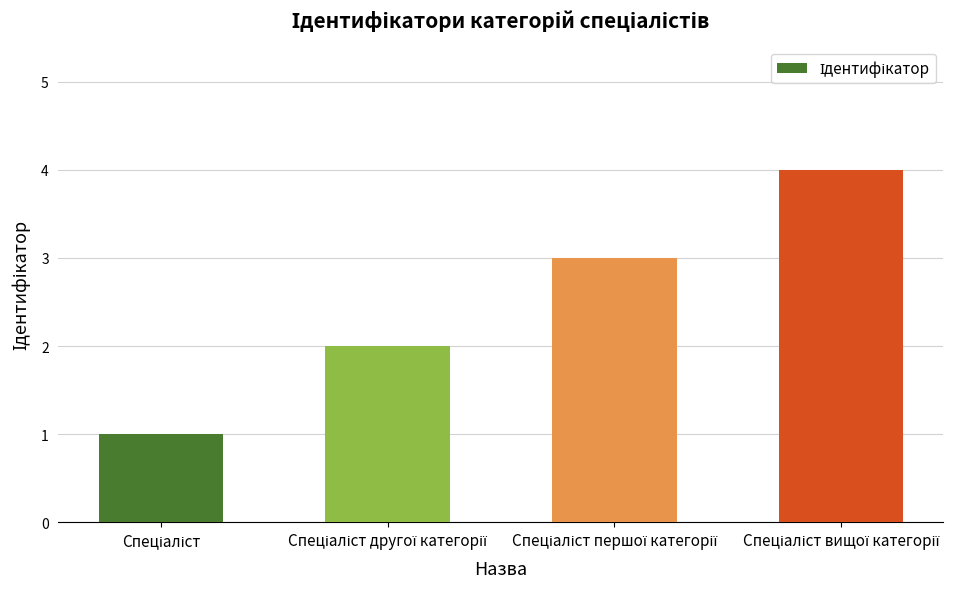

What is the maximum value shown in the chart?

4